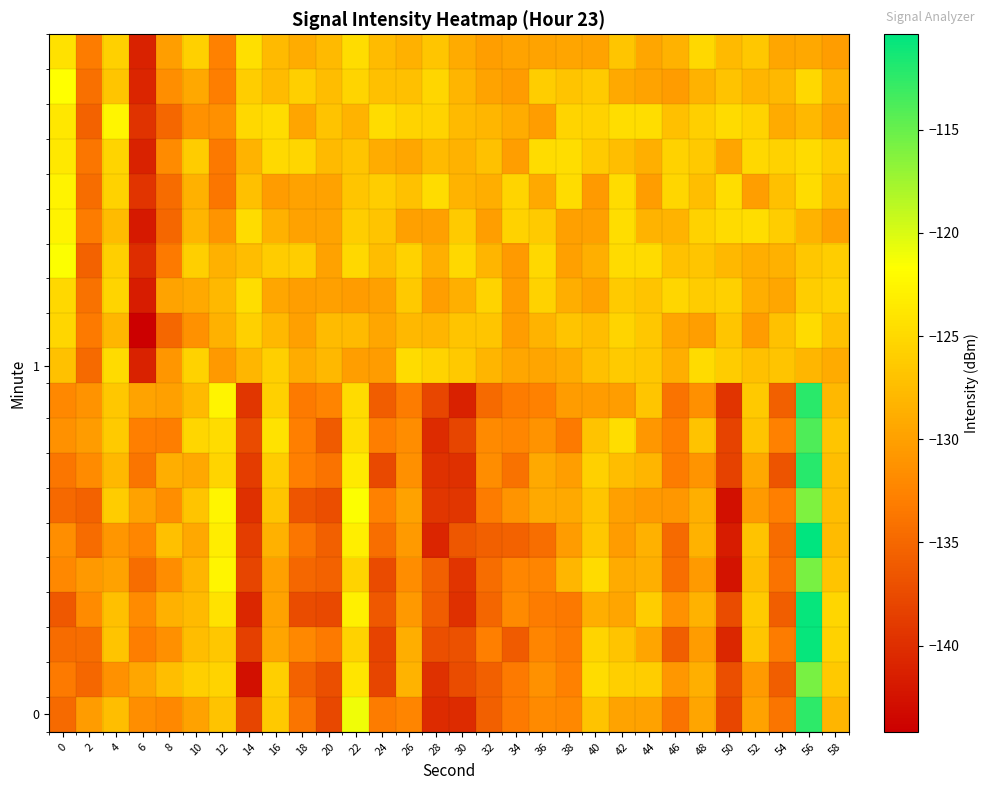

What is the minimum value shown in the chart?

-144.2